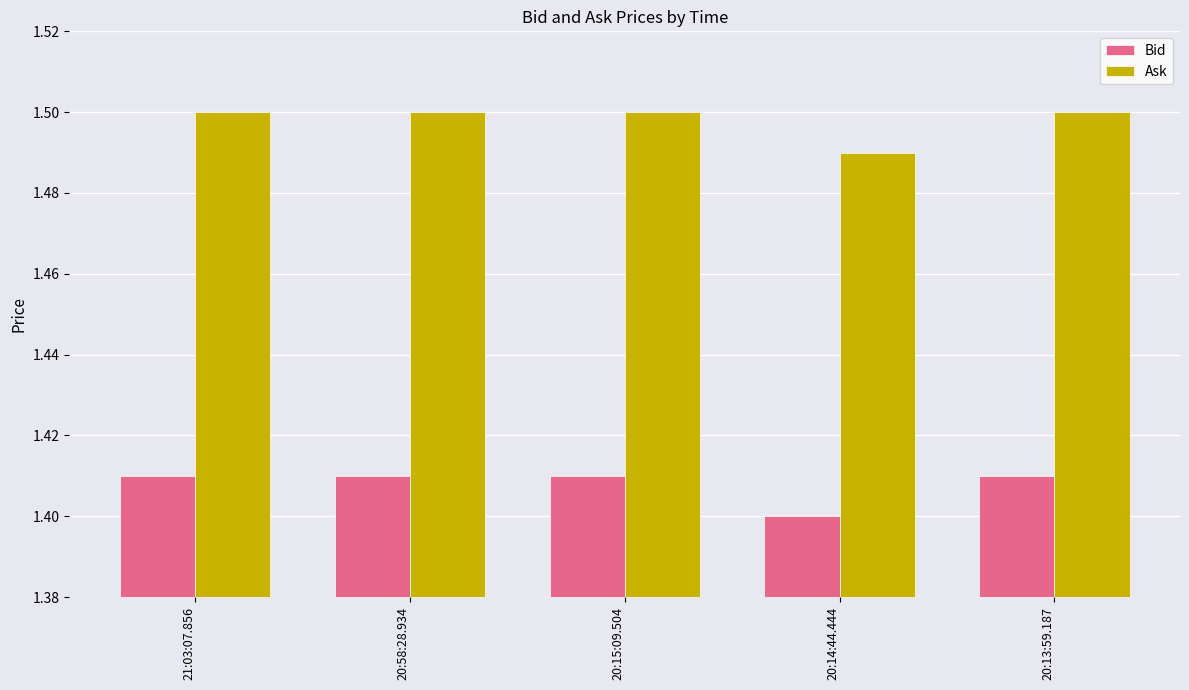

Count the Ask values in the range 1 to 2.

5